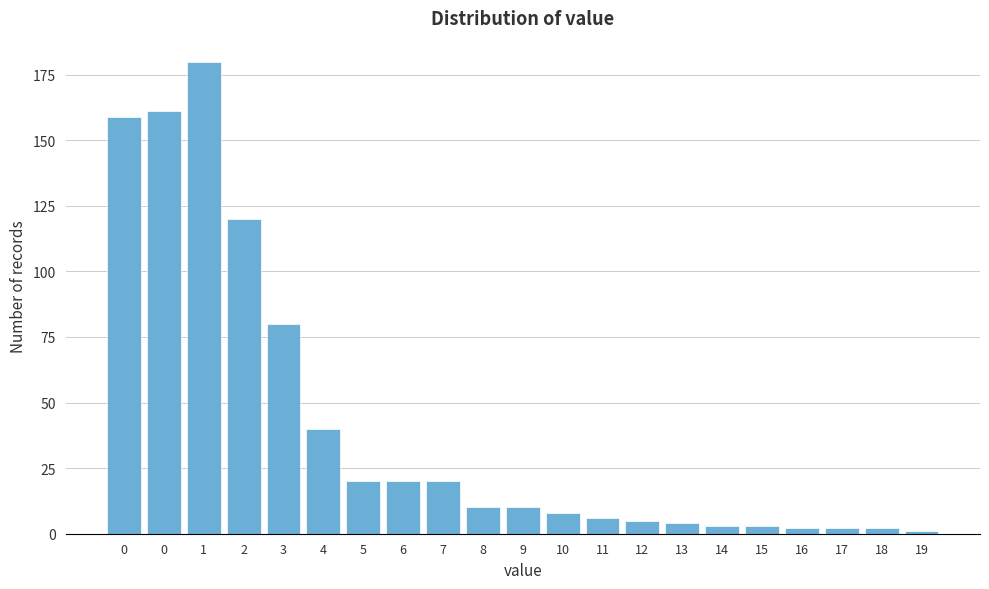

How many data points does each series have?

21